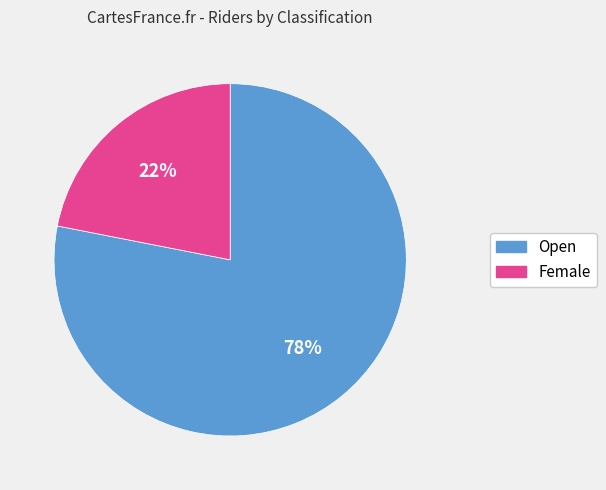

Count the number of slices in the pie.

2